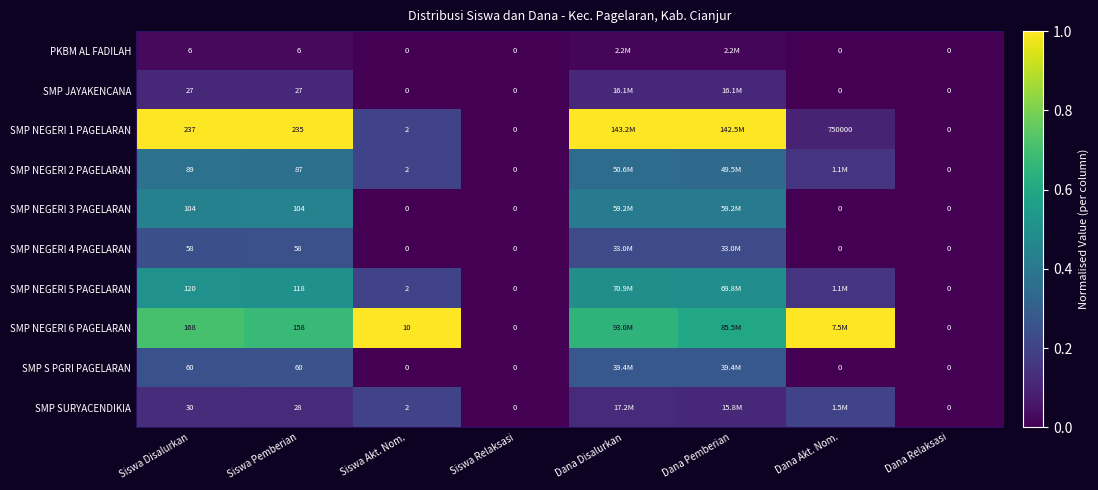

Is it true that SMP NEGERI 4 PAGELARAN equals 0.4 at Siswa Disalurkan?

False